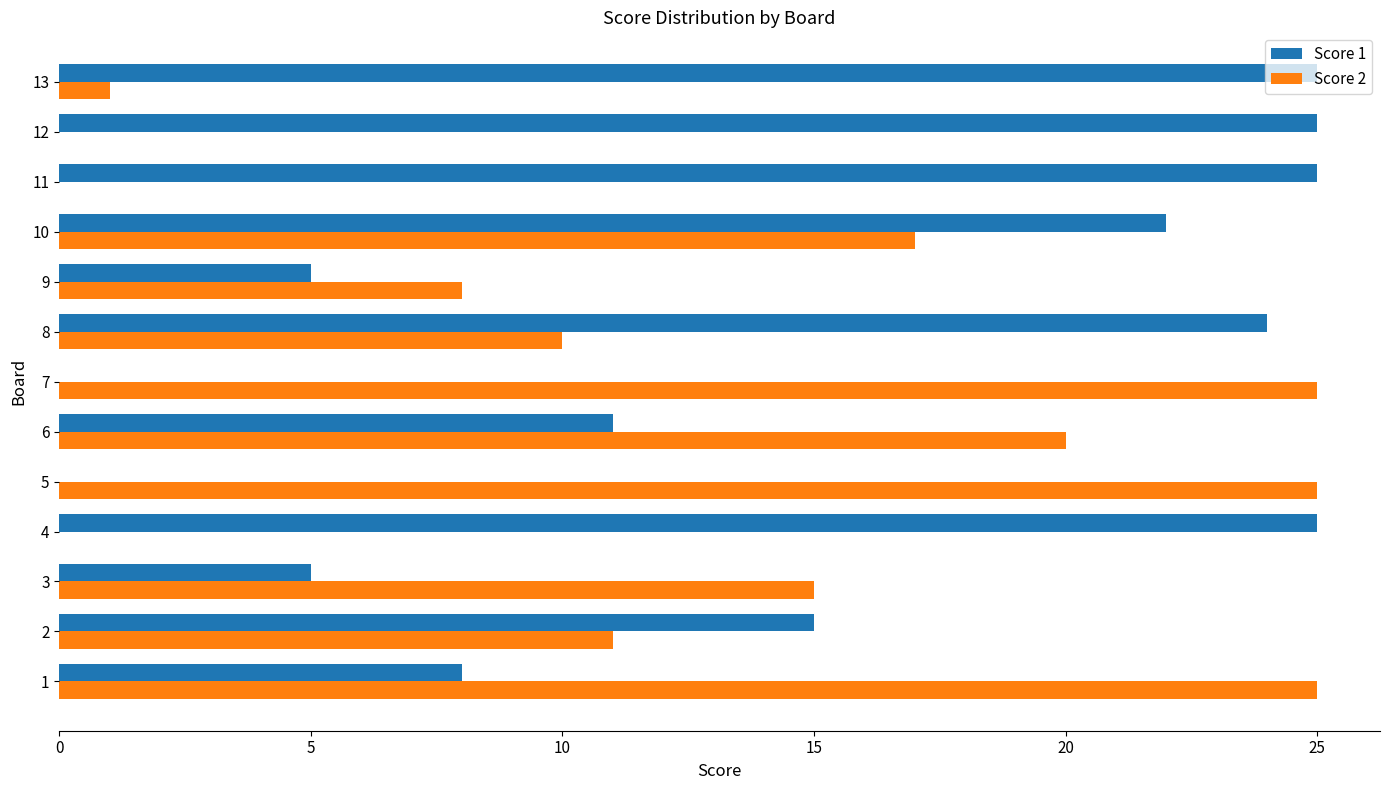

Between 2 and 8, which series saw the biggest shift?

Score 1